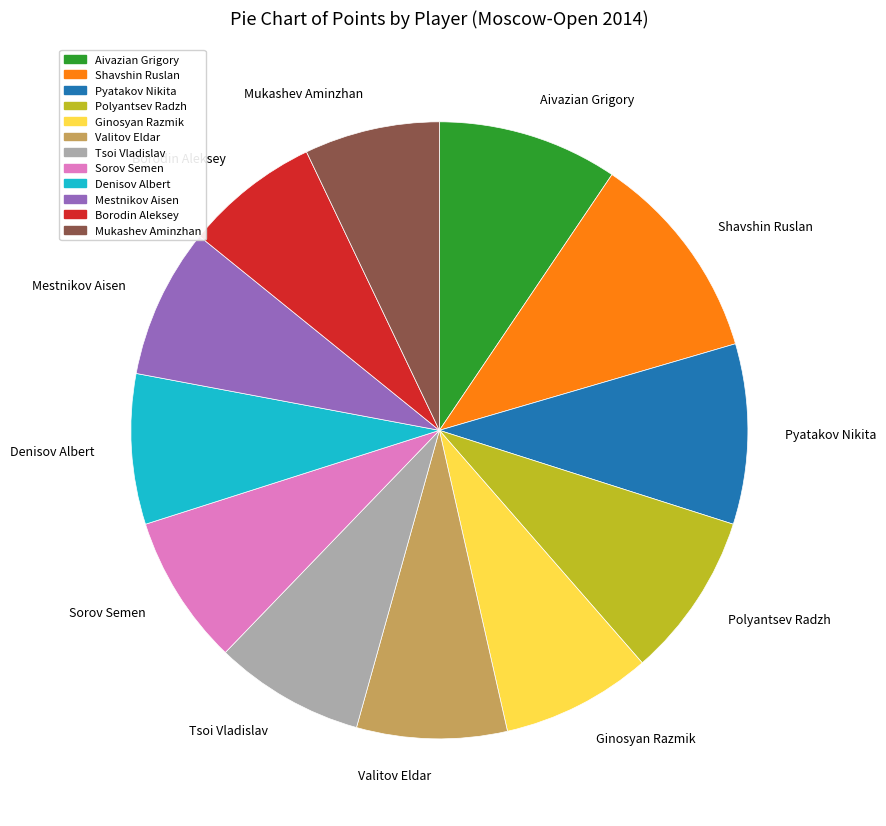

Which category has the biggest portion of the pie?

Shavshin Ruslan